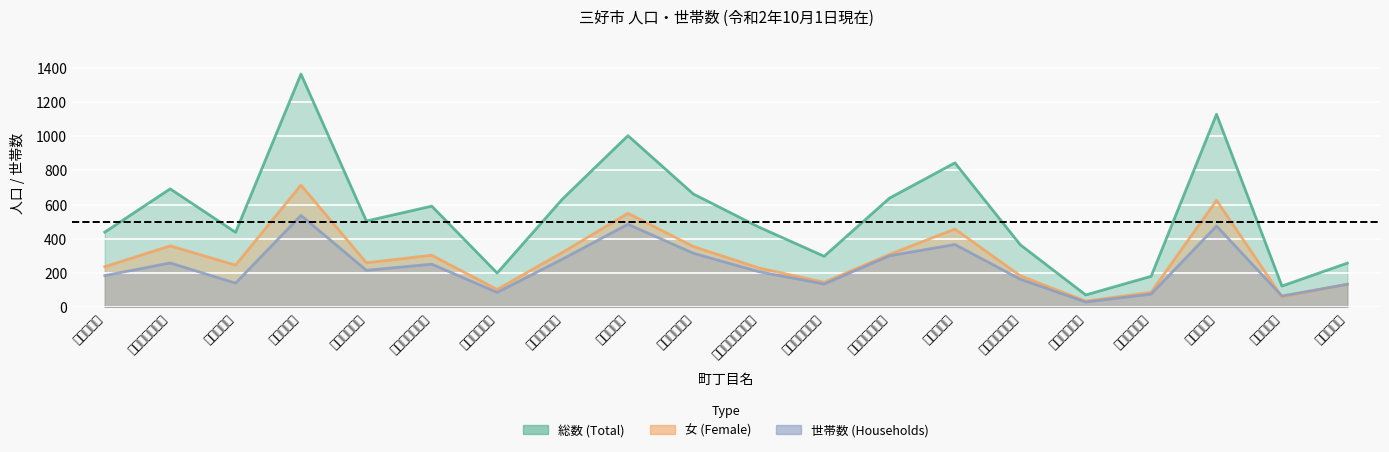

Count the number of categories in the chart.

20